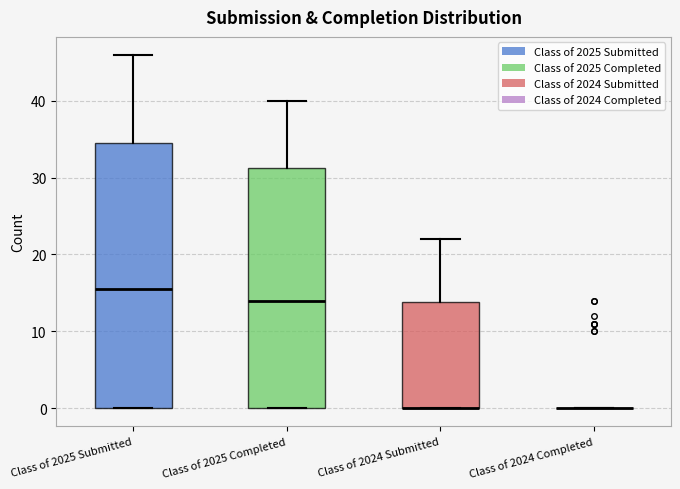

Which box is the tallest, from its lower edge to its upper edge?

Class of 2025 Submitted